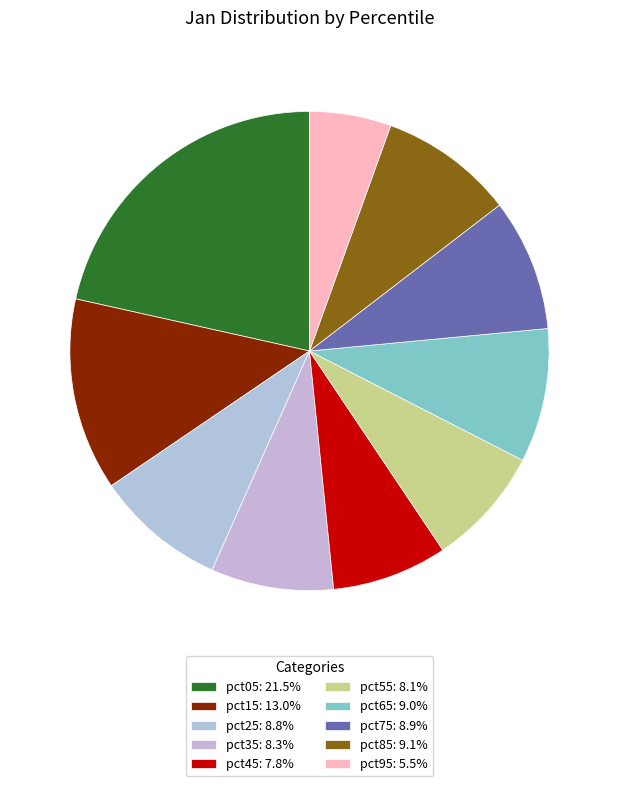

How much of the chart is everything except pct15?

87.0%